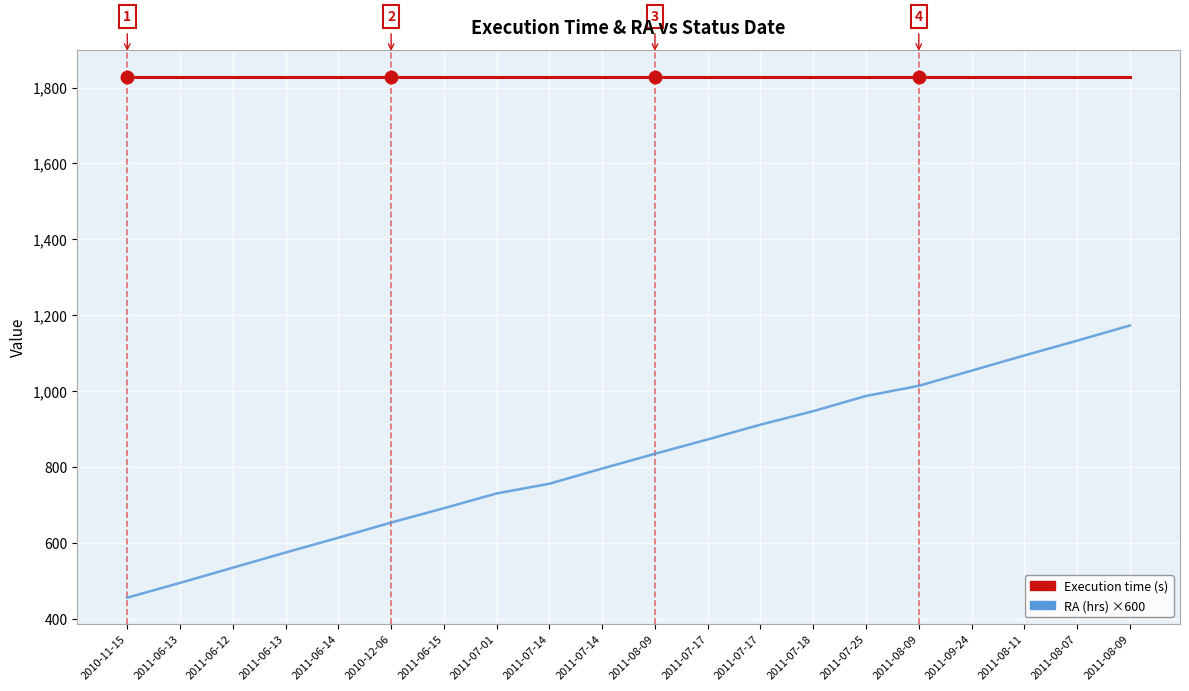

What are all the series names shown in the legend?

Execution time (s), RA (hrs) ×600